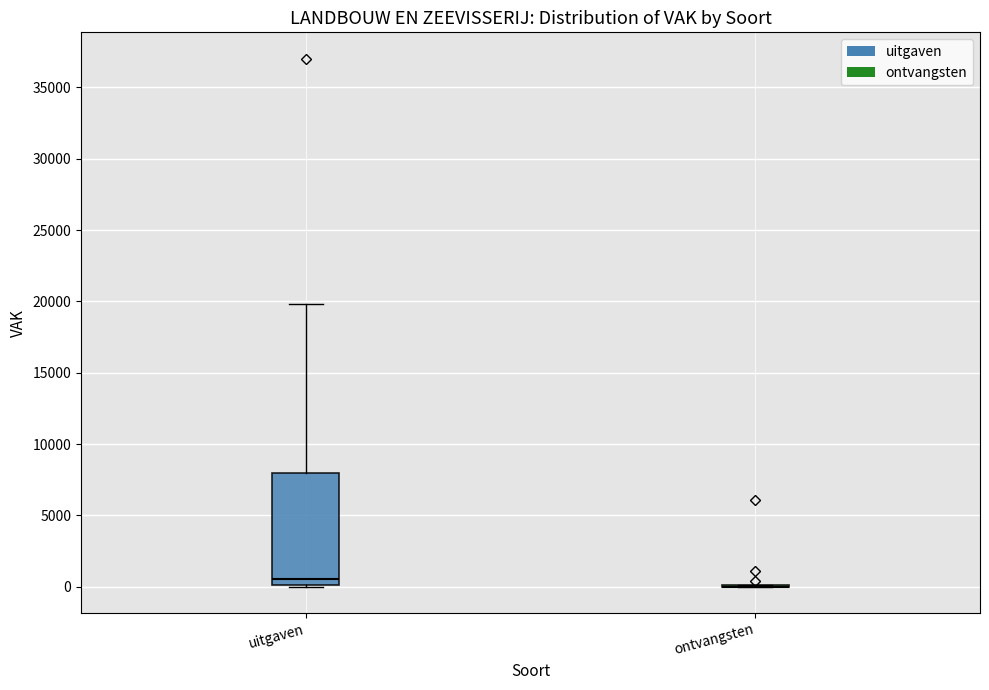

Comparing the boxes themselves (not the whiskers), which one is the tallest?

uitgaven